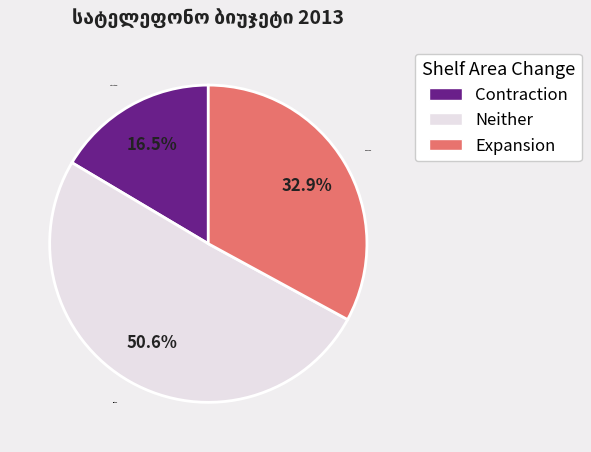

What is the ratio of the value at Neither to the value at Contraction?

3.1